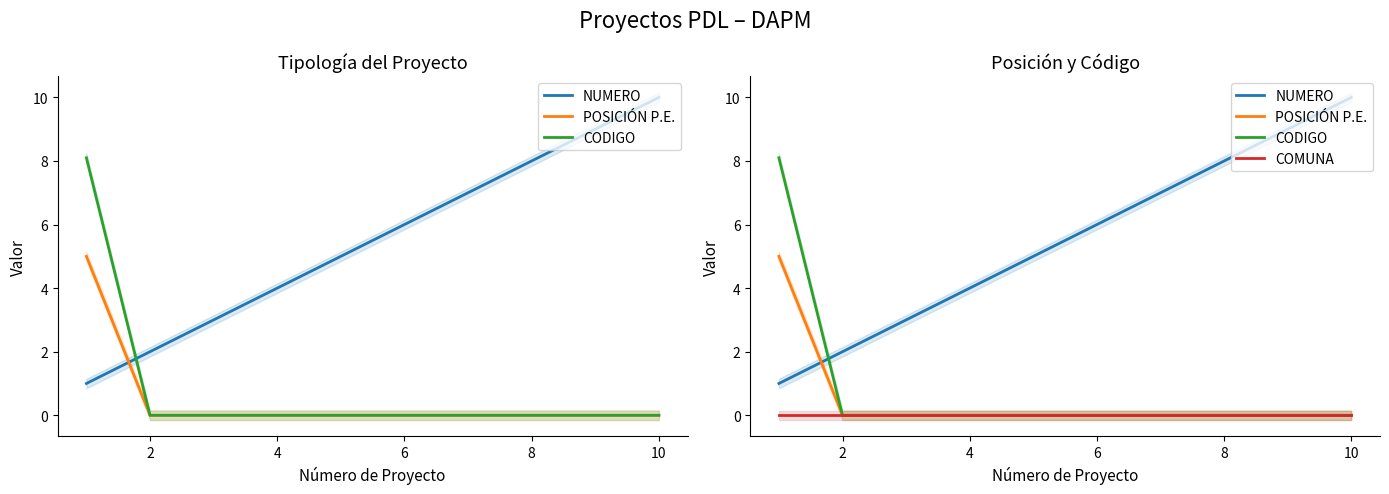

Which series changed the most between 2 and 4?

NUMERO